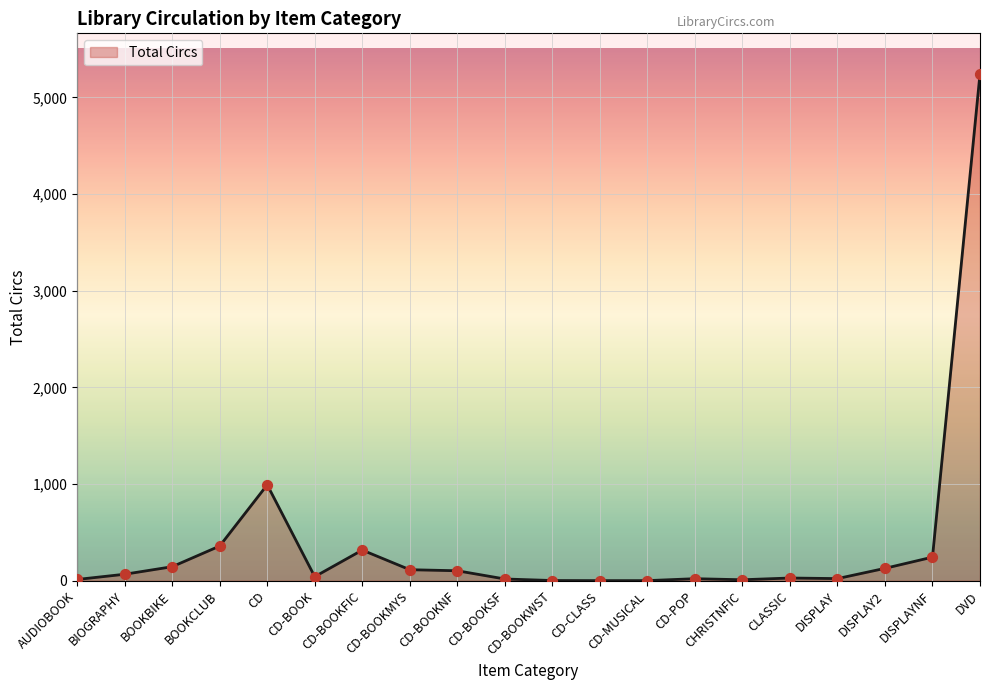

What is the change in value from CD-POP to DISPLAYNF?

+223